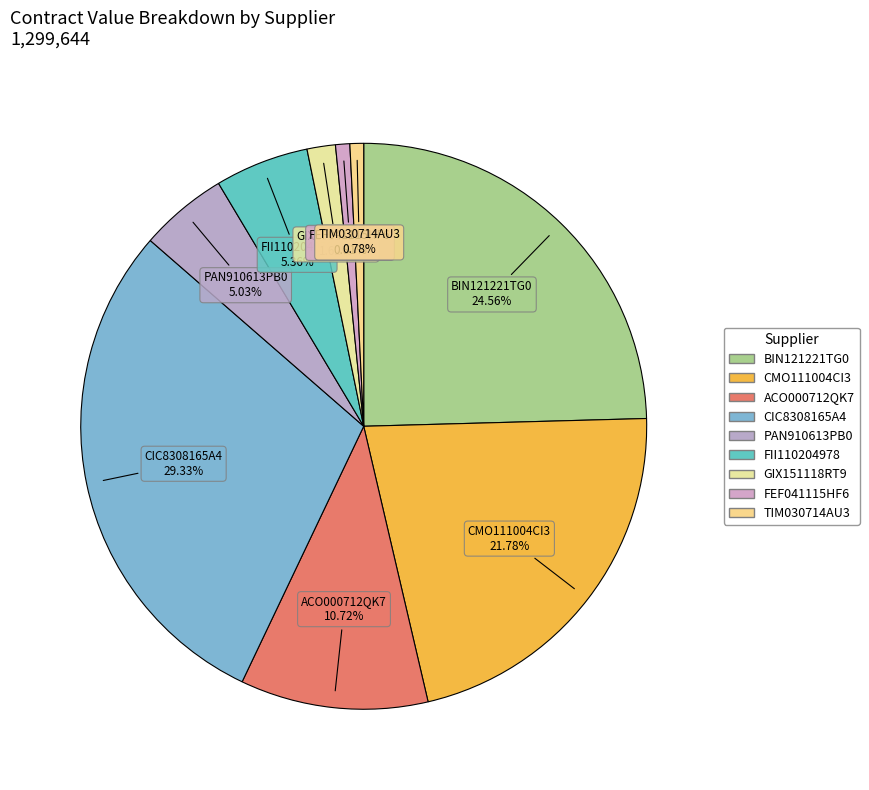

Which slice is the smallest?

TIM030714AU3